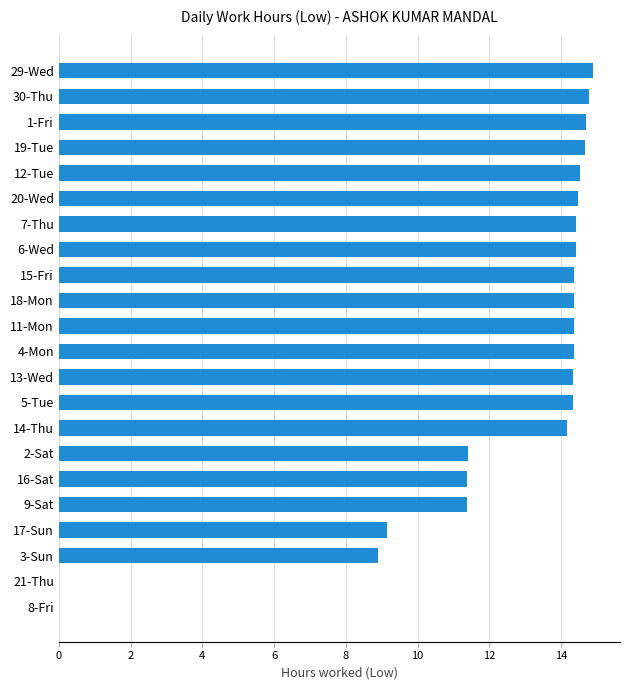

The chart shows a value of 15.2 at 2-Sat. True or false?

False